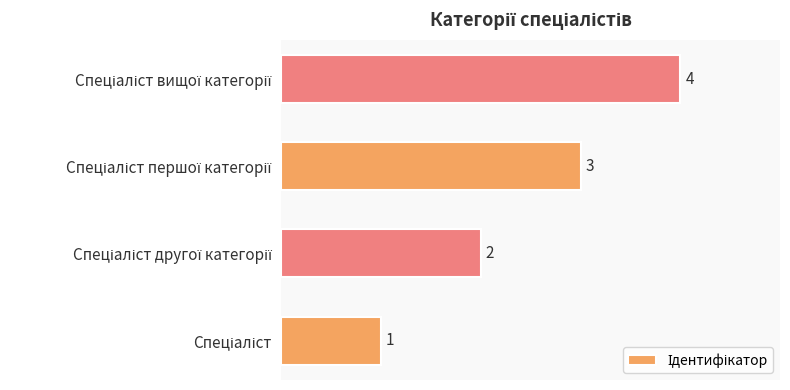

What is the greatest value displayed?

4